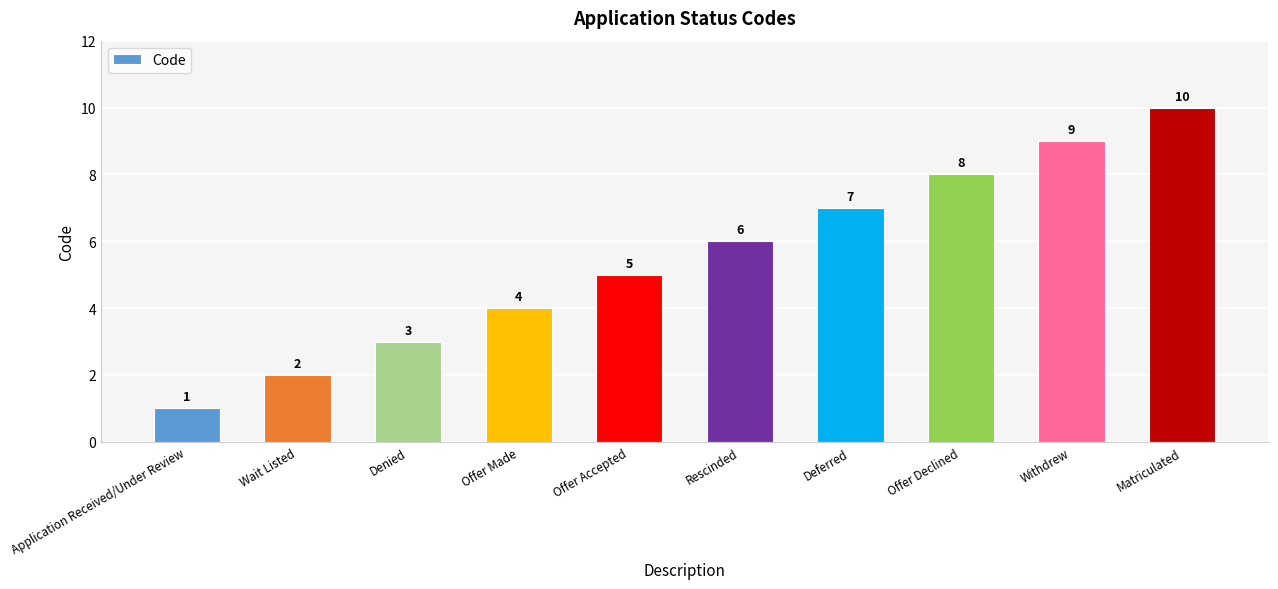

What is the label of the 4th bar from the left?

Offer Made